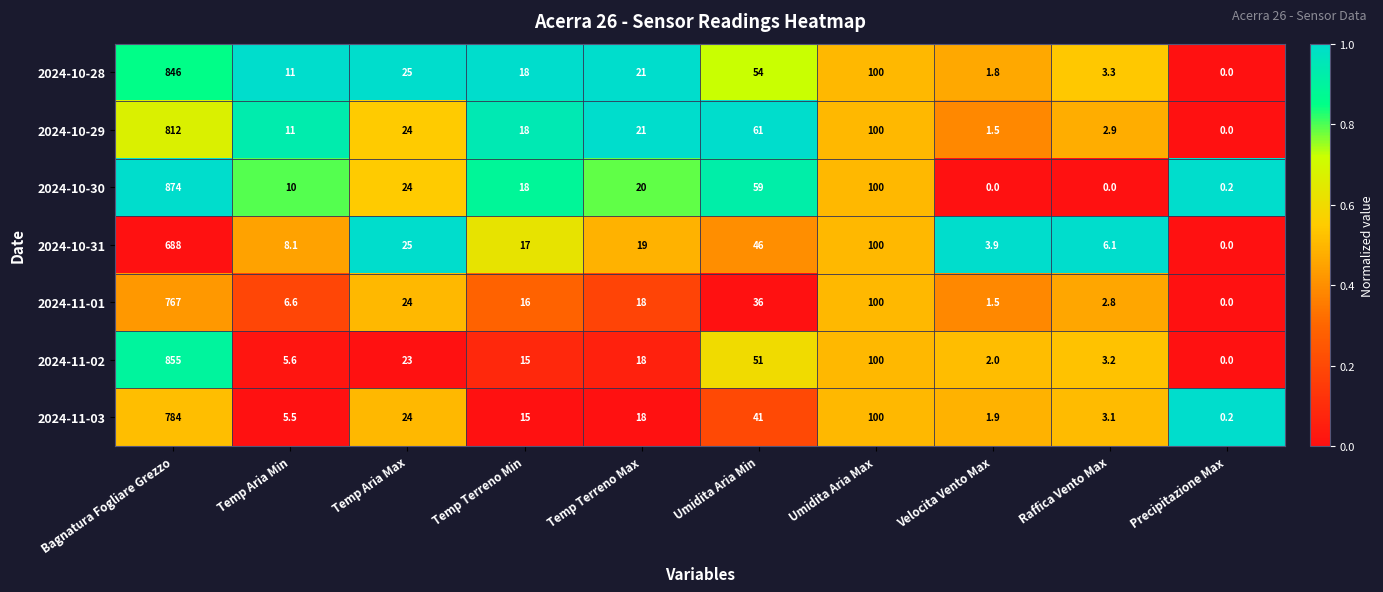

At which label does 2024-10-28 reach its peak?

Bagnatura Fogliare Grezzo